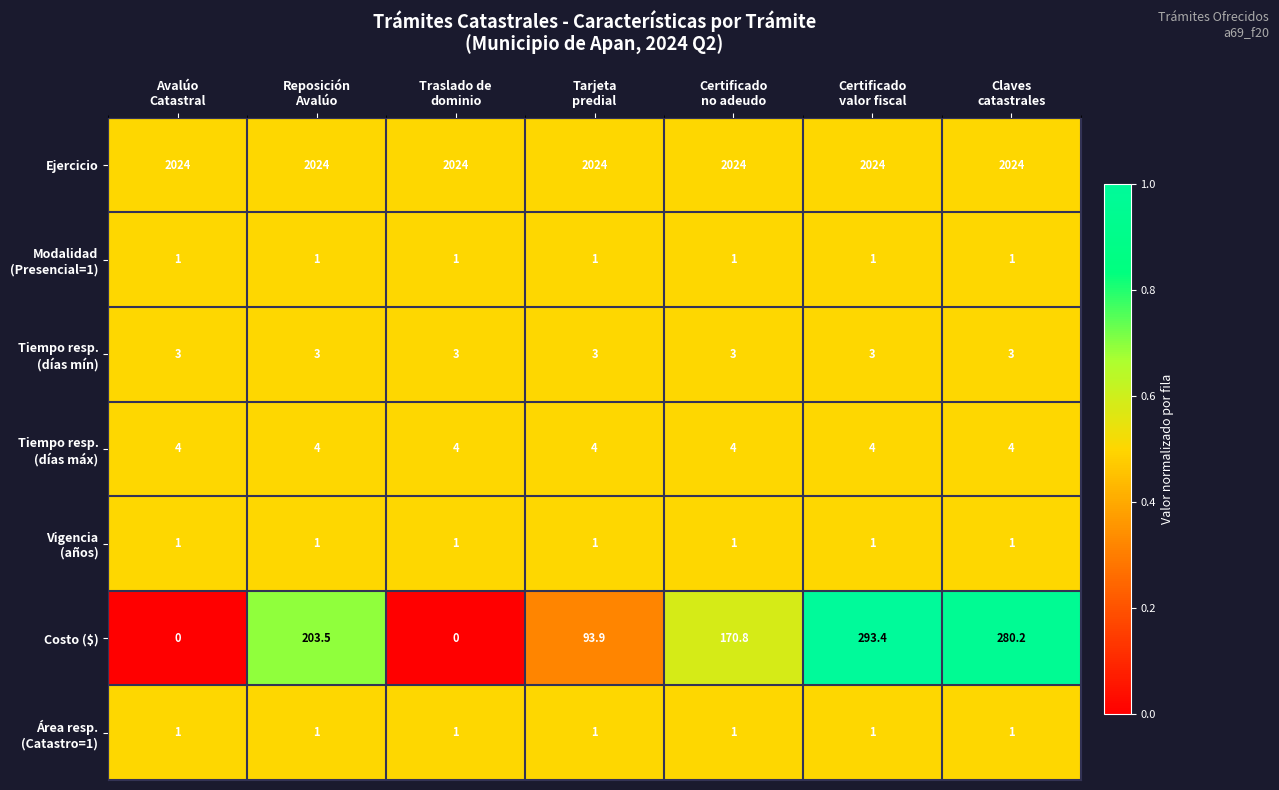

Which series has the largest range (max minus min)?

Costo ($)